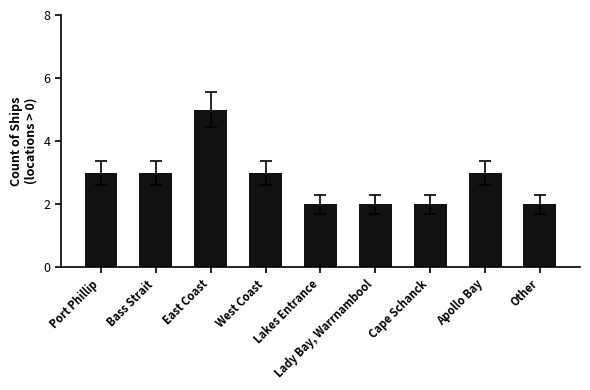

What is the label of the 2nd bar from the right?

Apollo Bay